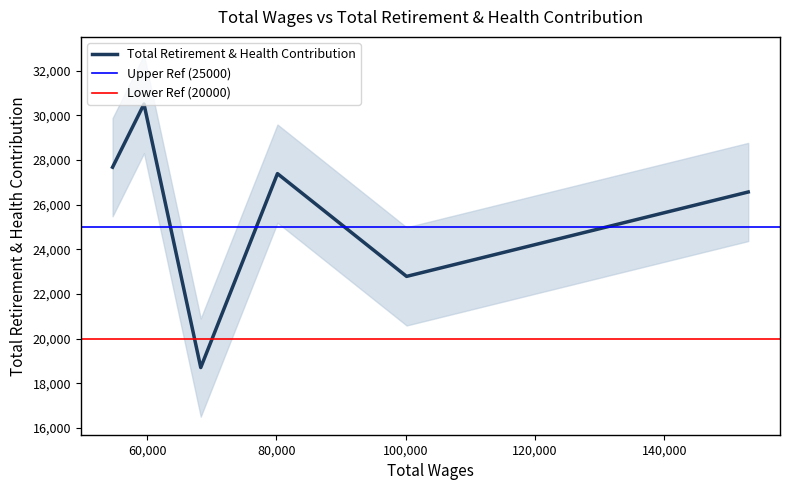

What is the minimum value for Total Retirement & Health Contribution?

18705